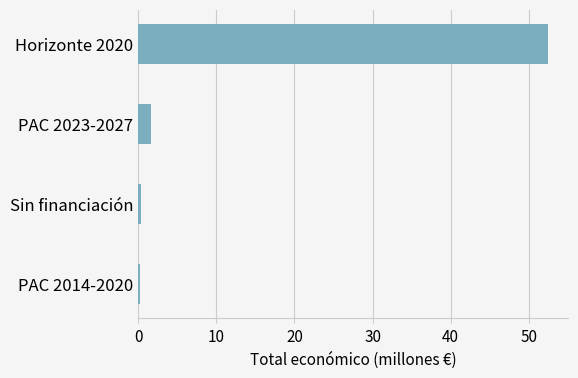

What is the sum of all values?

54.7